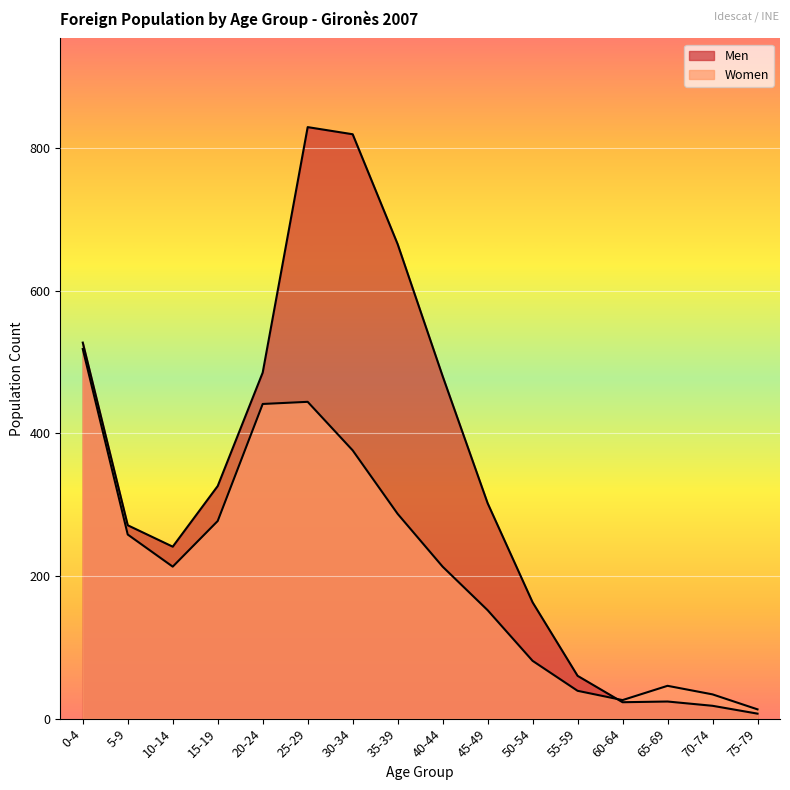

How many lines are shown in the chart?

2